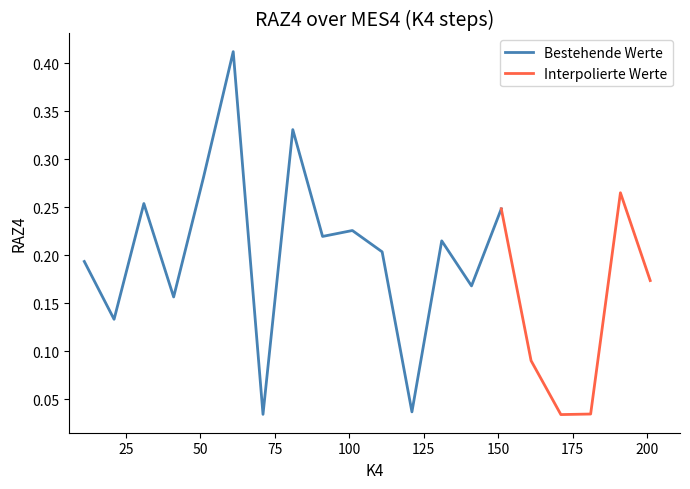

What is the maximum value shown in the chart?

0.4